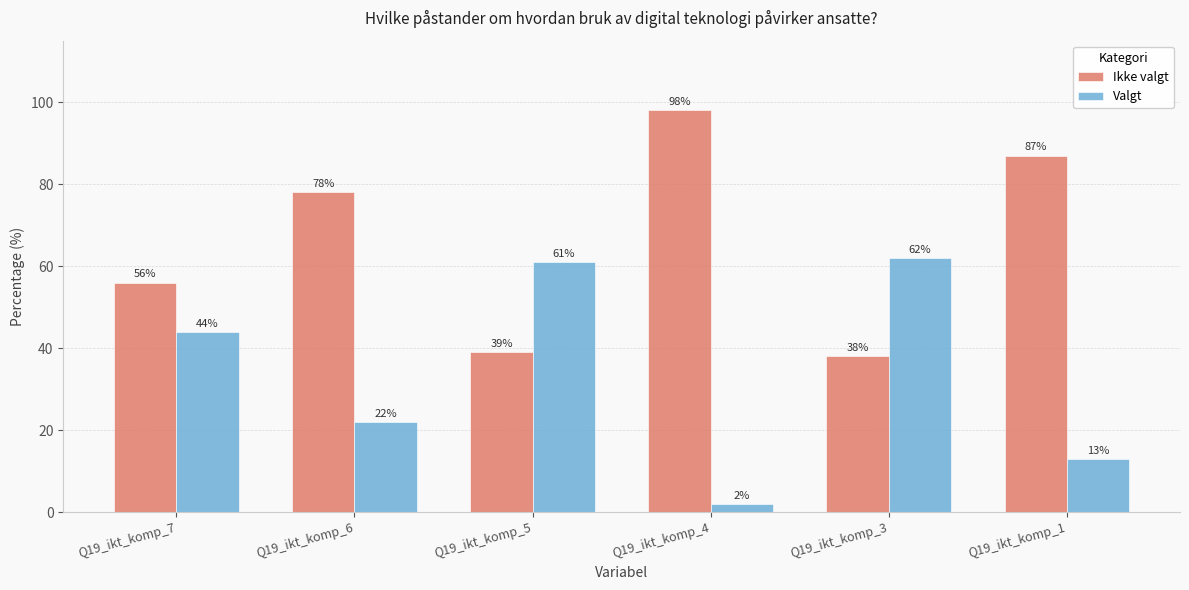

What are all the series names shown in the legend?

Ikke valgt, Valgt